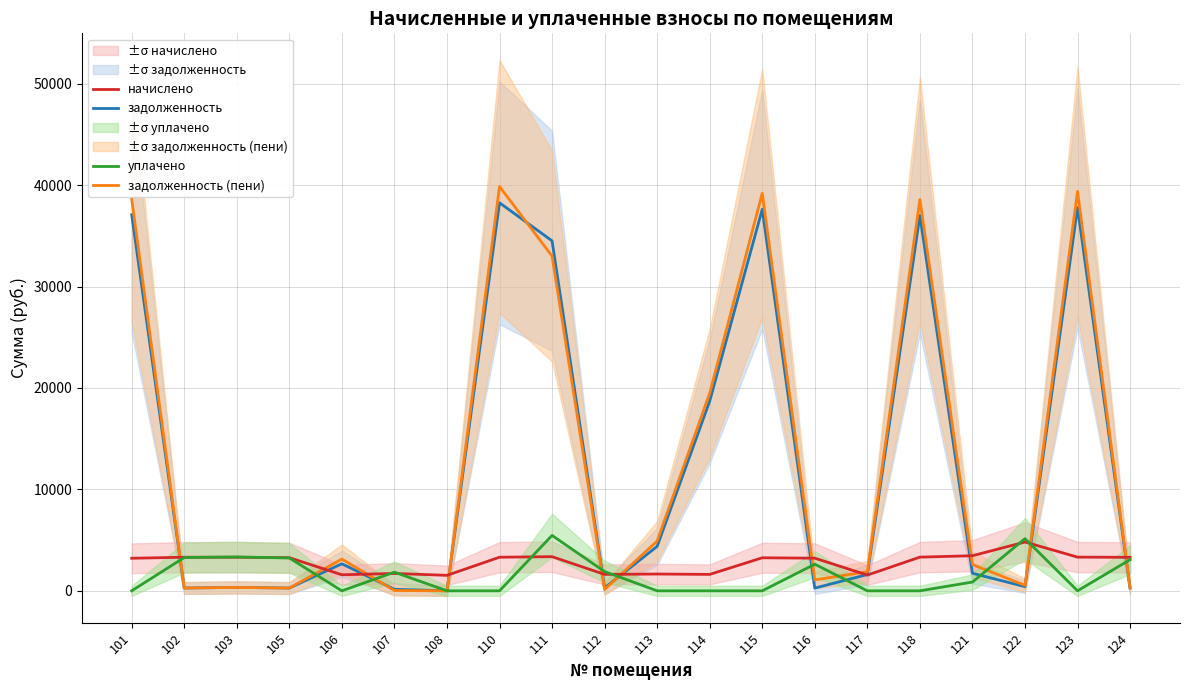

What is the difference between the уплачено values at 110 and 116?

2626.0